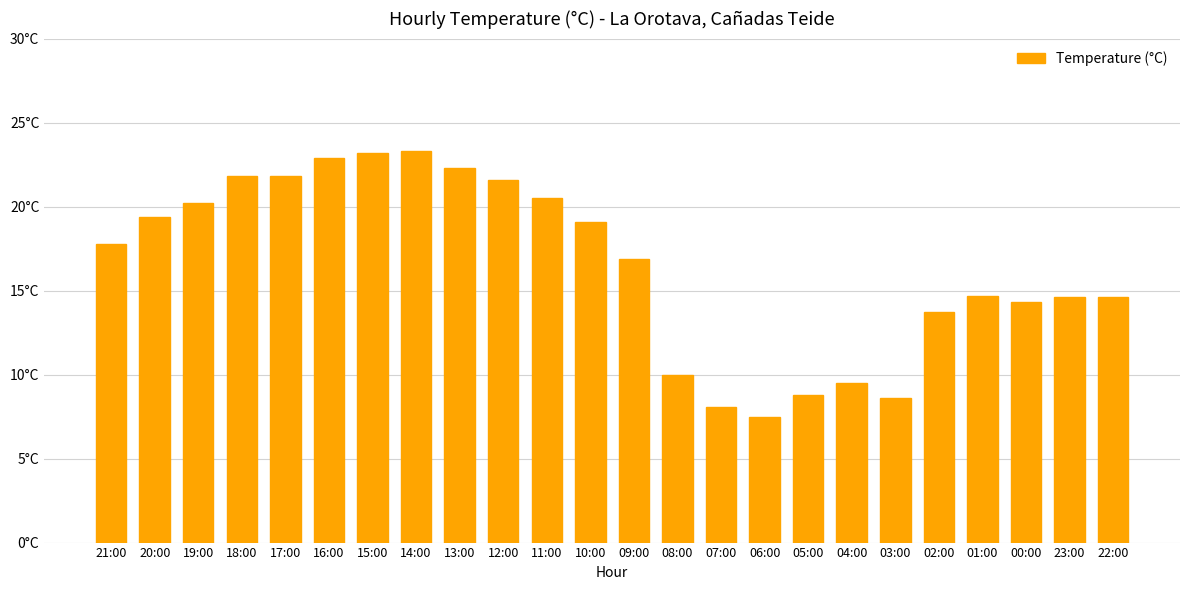

Reading right to left, list all the values displayed in this chart.

14.6	14.6	14.3	14.7	13.7	8.6	9.5	8.8	7.5	8.1	10.0	16.9	19.1	20.5	21.6	22.3	23.3	23.2	22.9	21.8	21.8	20.2	19.4	17.8